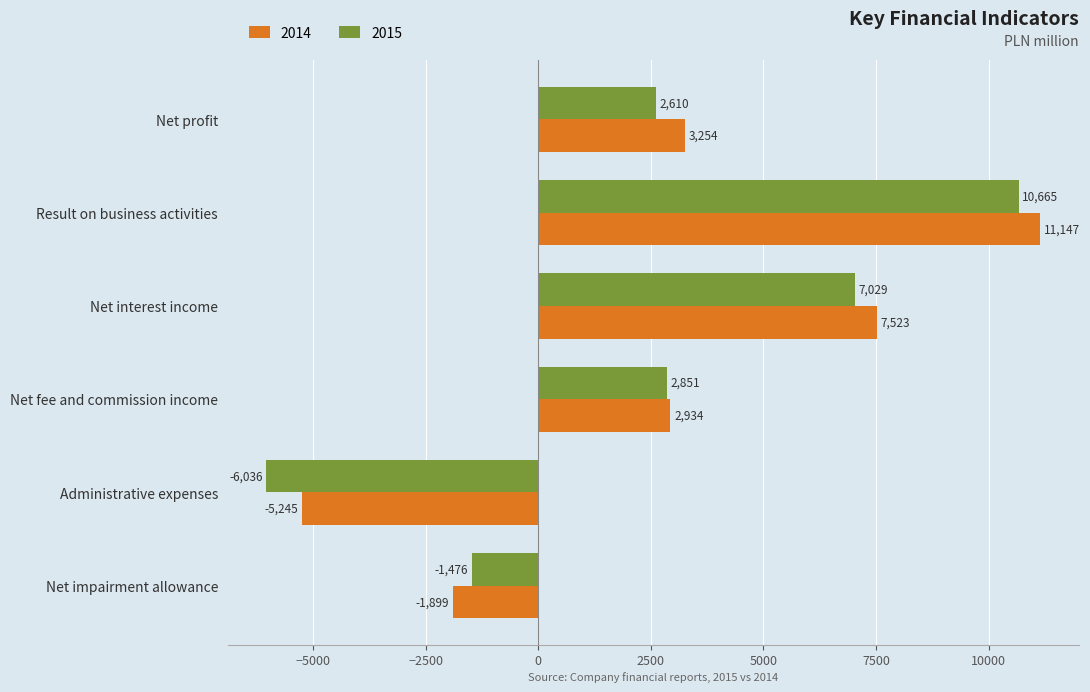

Rank the series at Net profit from lowest to highest value.

2015, 2014